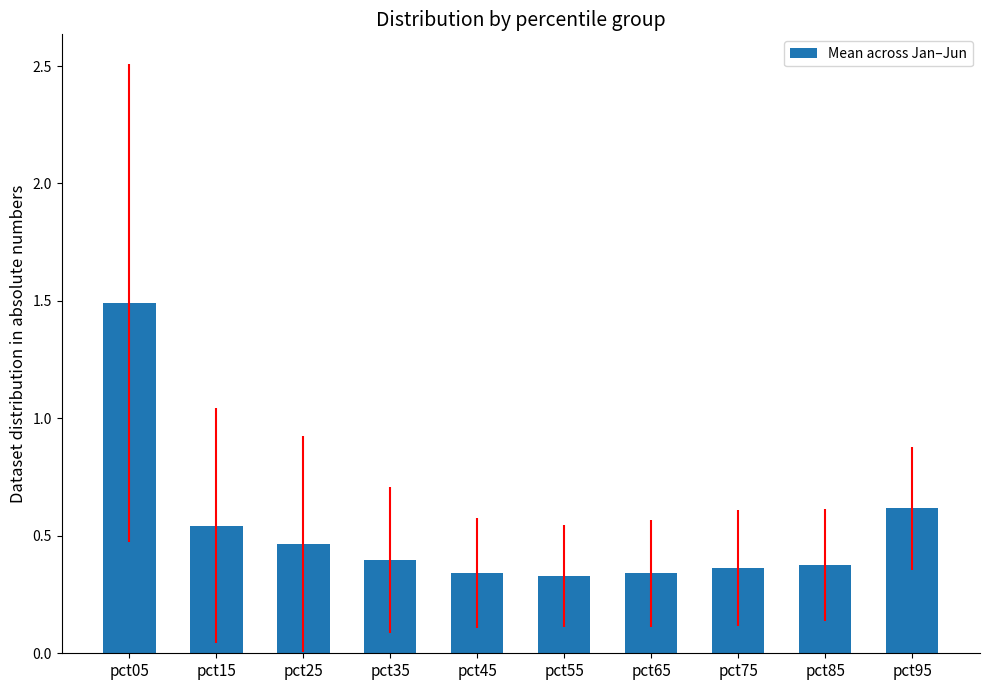

The chart shows a value of 0.4 at pct35. True or false?

True